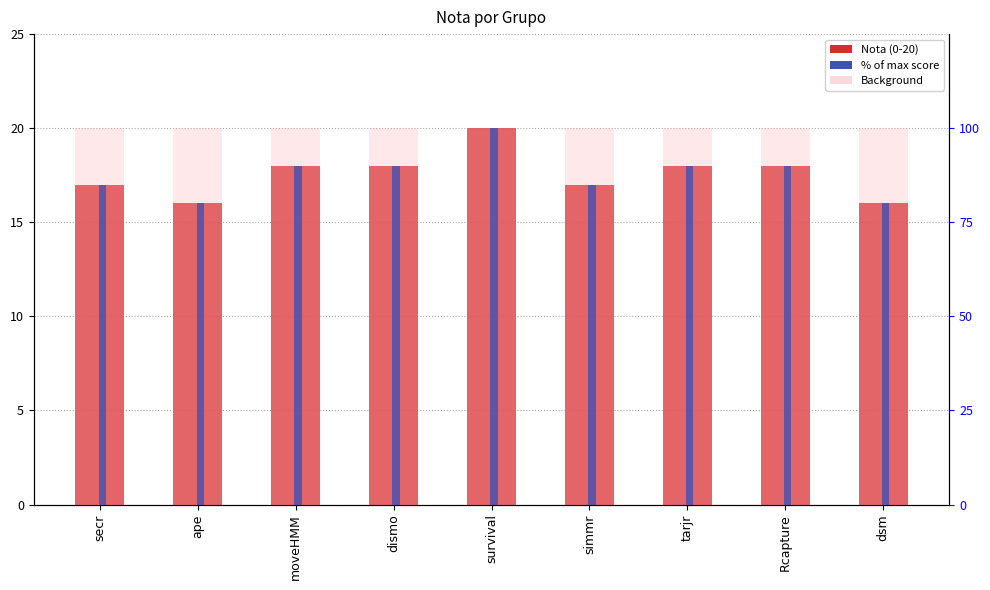

What is the lowest value of the % Score series?

80